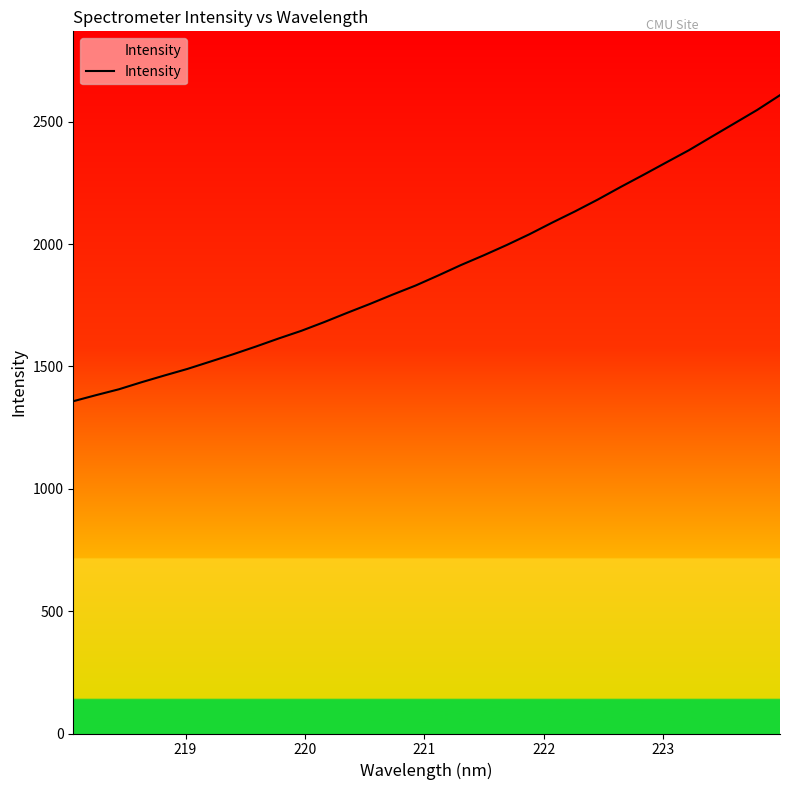

What is the minimum value shown in the chart?

1357.9